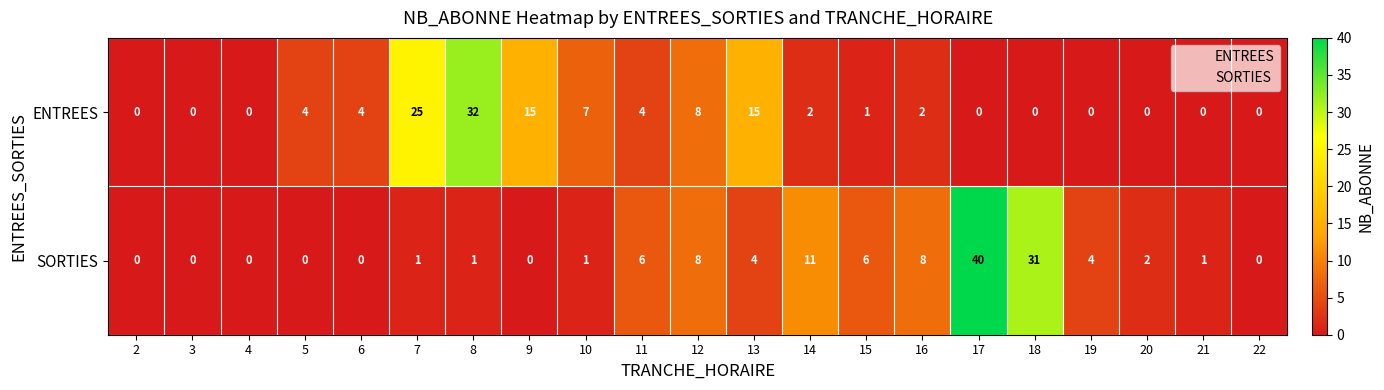

At which label does ENTREES first exceed 2?

5